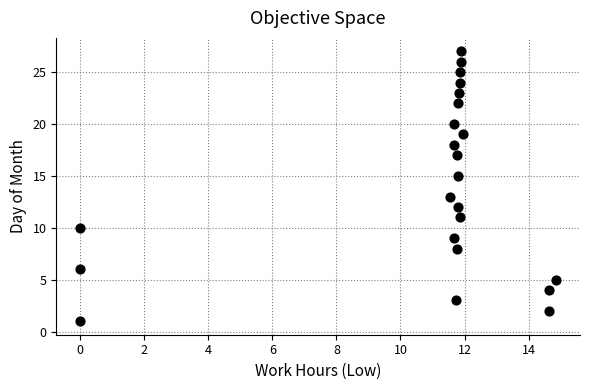

What is the range of Y values (max minus min)?

26